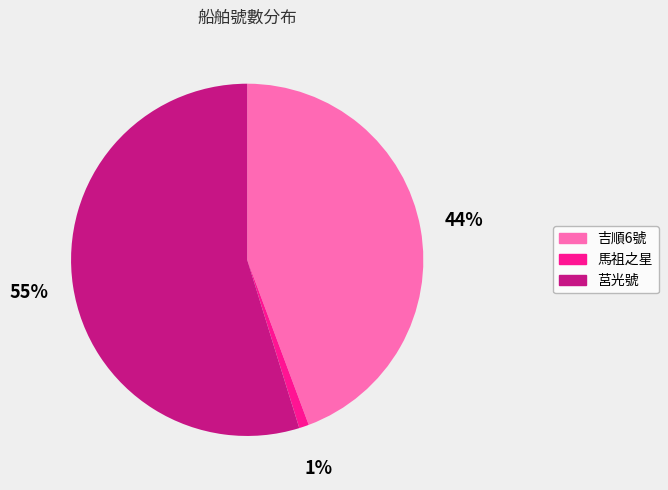

The 吉順6號 slice represents 44% of the pie. True or false?

True